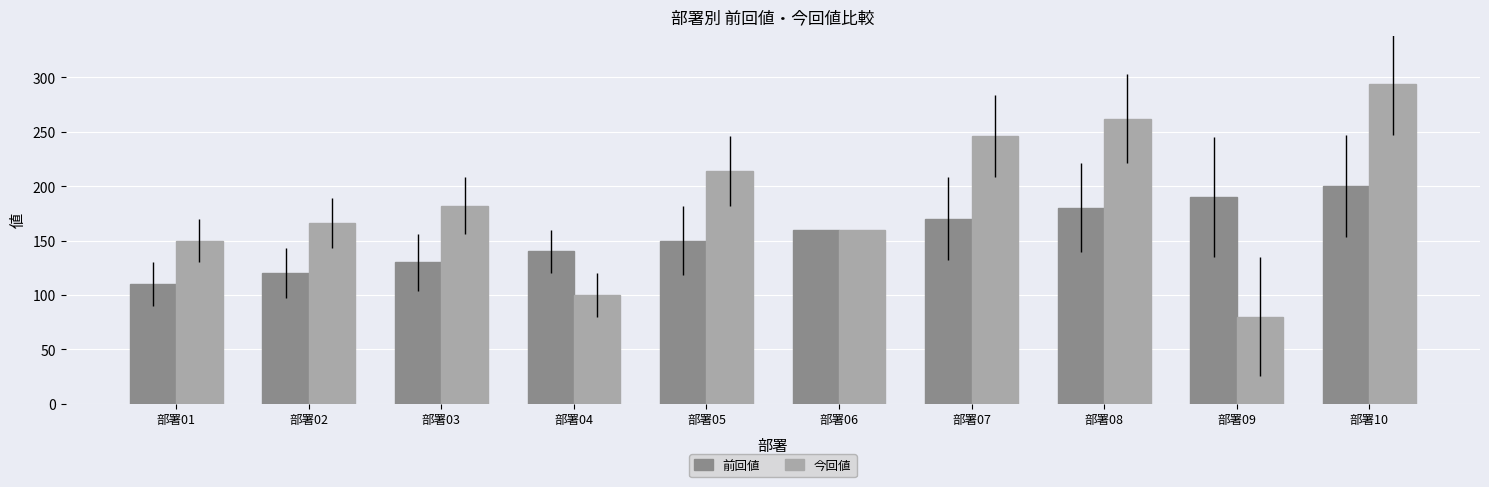

Is the value of 前回値 at 部署03 greater than the value of 今回値 at 部署03?

No